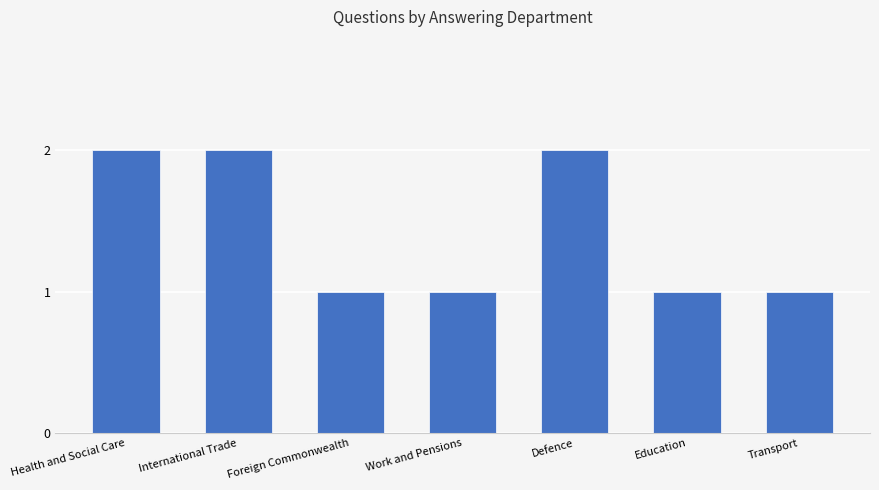

What value does the data have at Defence?

2